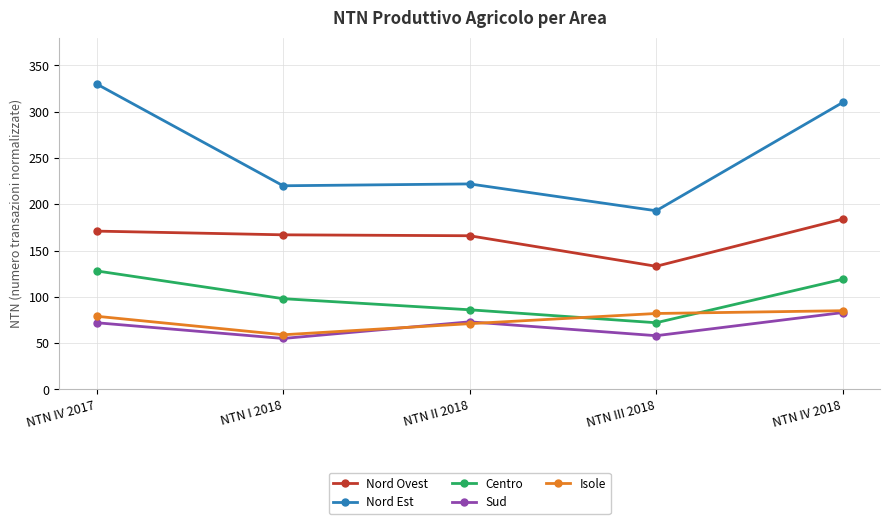

At which category does Centro reach its first local valley?

NTN III 2018